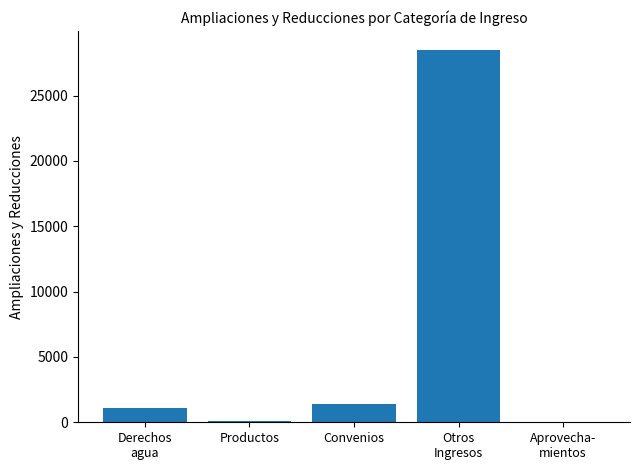

True or false: the data shows 1390 at Convenios.

True